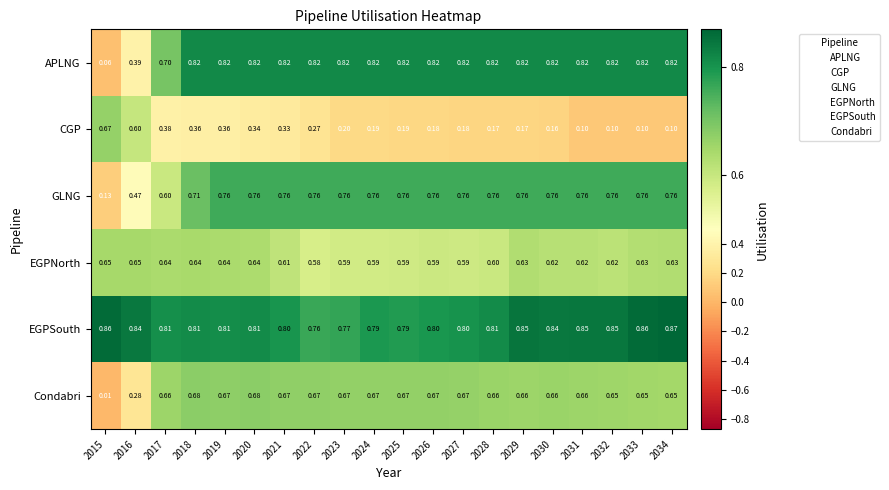

Rank the series by their maximum value, from lowest to highest.

EGPNorth, CGP, Condabri, GLNG, APLNG, EGPSouth